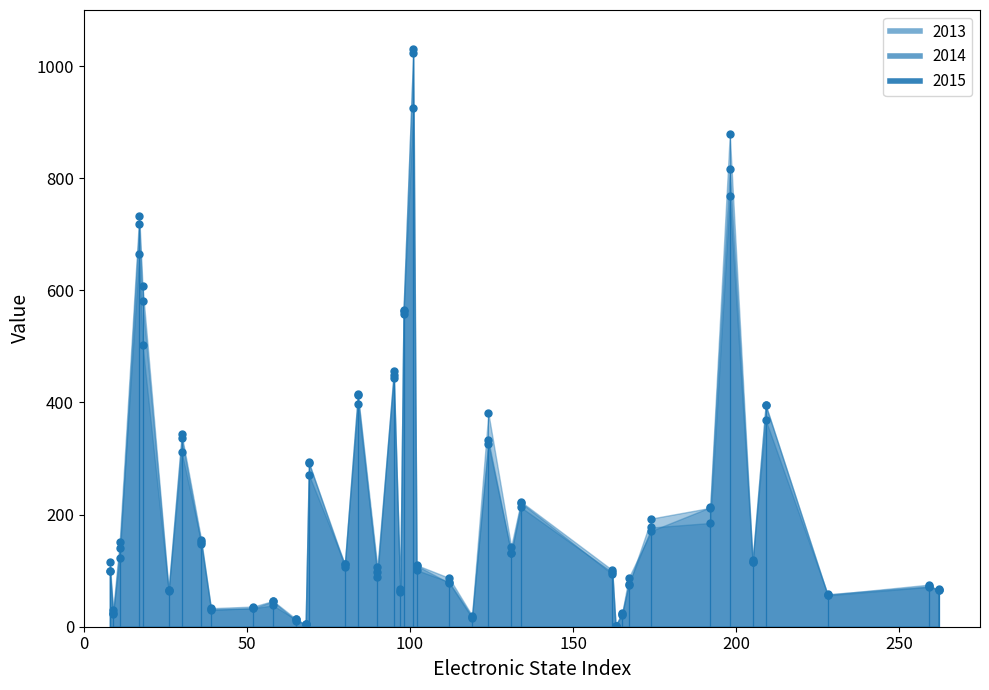

Rank the categories by 2015 value from highest to lowest.

101, 198, 17, 18, 98, 95, 84, 124, 209, 30, 69, 134, 192, 174, 36, 11, 131, 205, 102, 80, 90, 162, 8, 167, 112, 259, 97, 26, 262, 228, 58, 52, 39, 9, 165, 119, 65, 68, 163